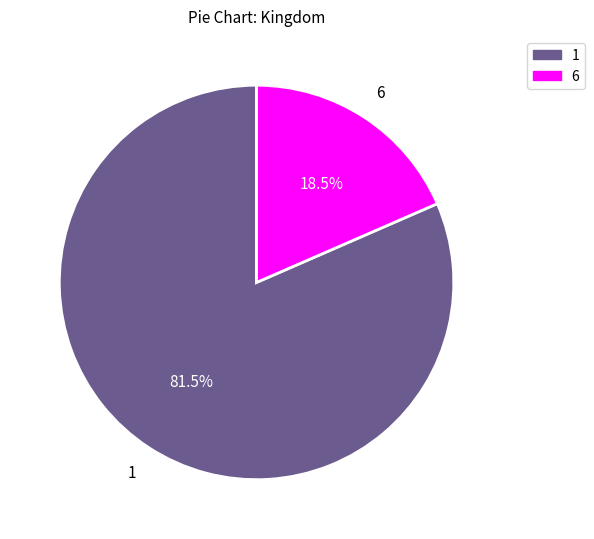

Combined, do 6 and 1 account for over 50%?

Yes